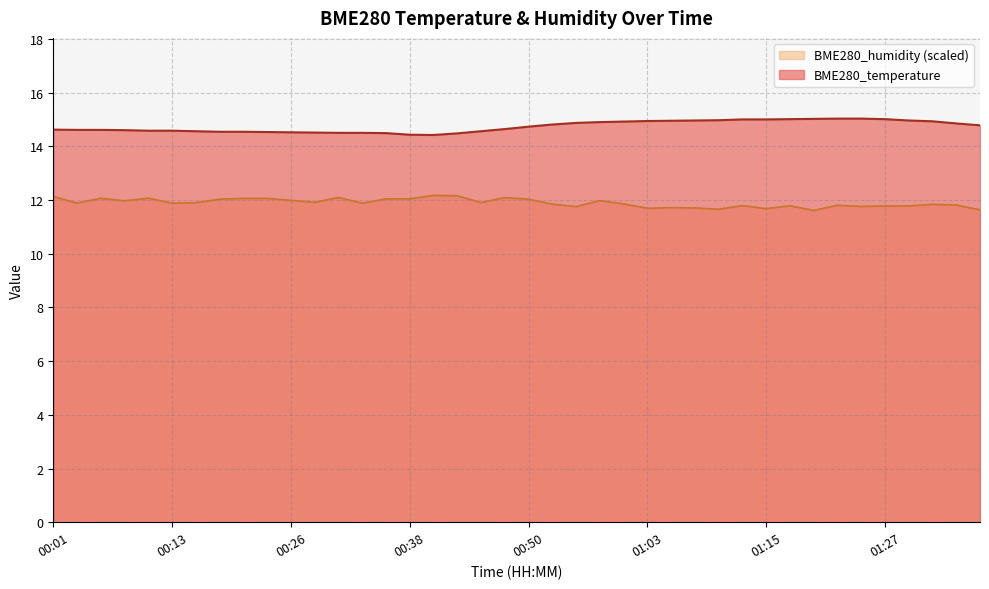

Which series has the largest total across all categories?

BME280_temperature